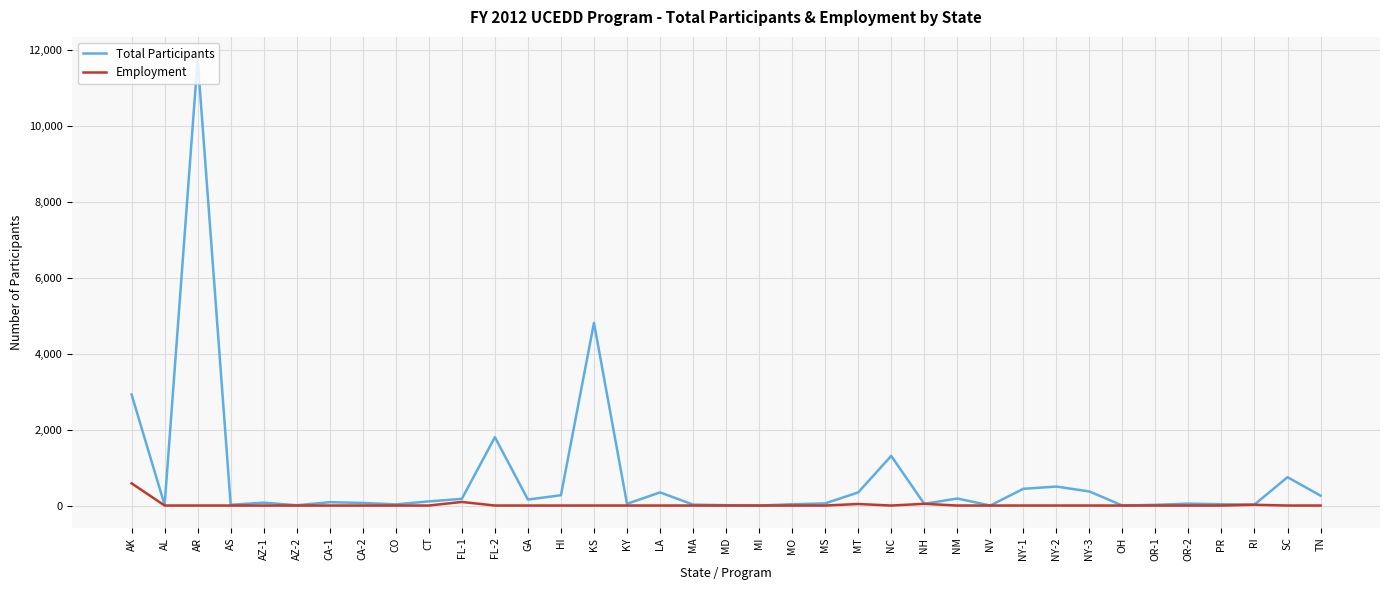

Which series has the largest range (max minus min)?

Total Participants